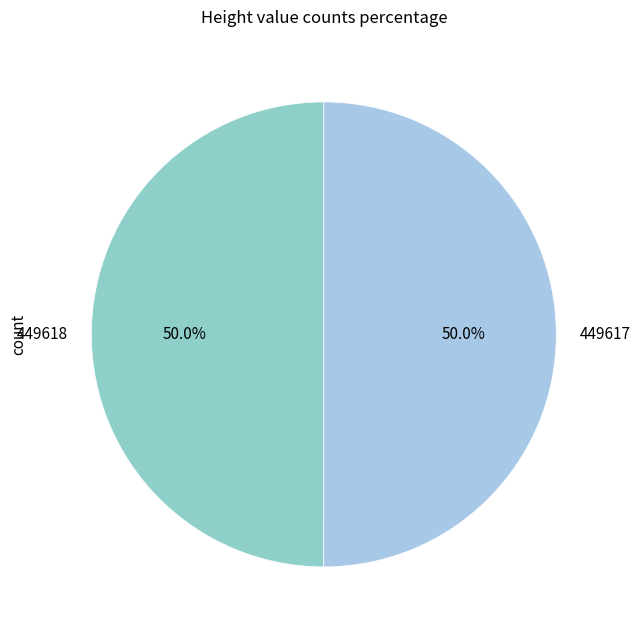

To the nearest percent, what portion does 449618 represent?

50%